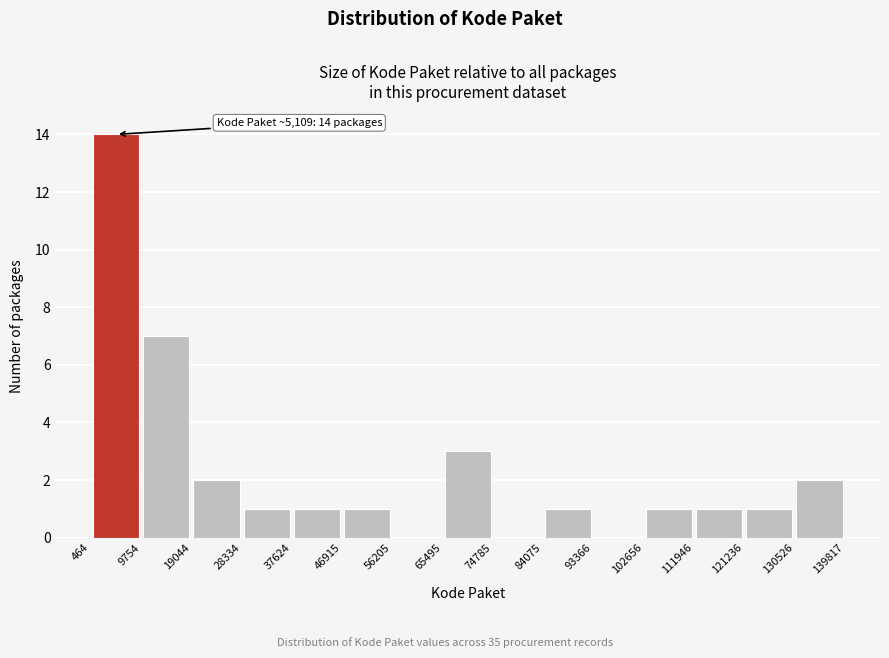

Over which range of the x-axis is the bar tallest?

464 to 9754